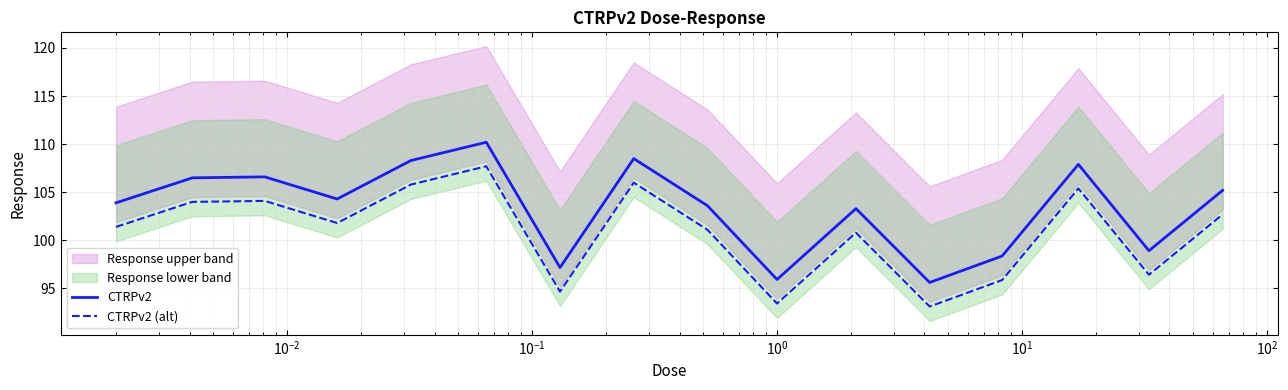

True or false: CTRPv2 and CTRPv2 (alt) intersect in this chart.

False